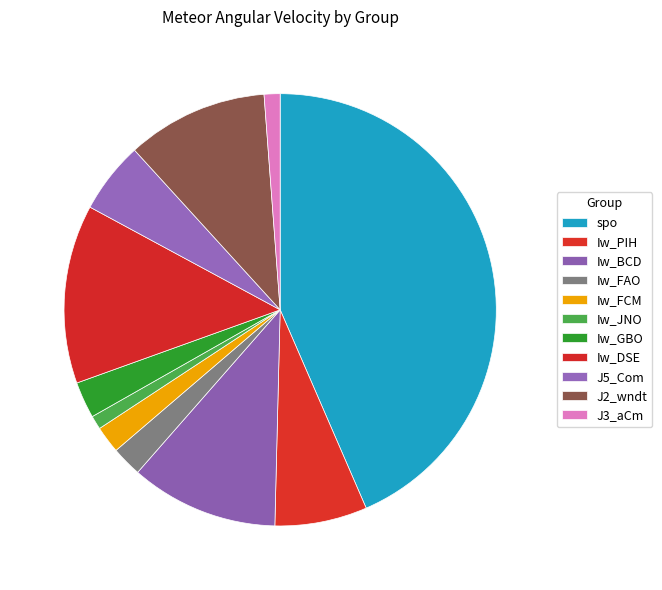

Approximately how many times larger is the value at Iw_FCM compared to Iw_BCD?

0.2